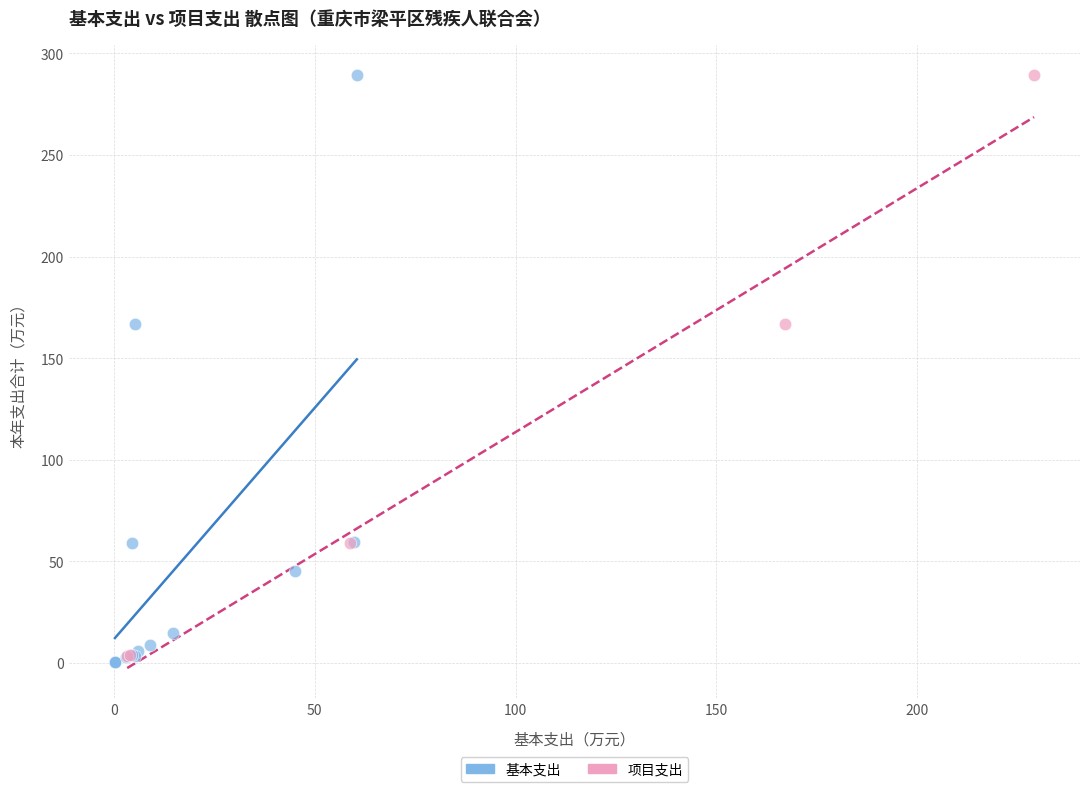

Which series has the widest spread of Y values?

基本支出